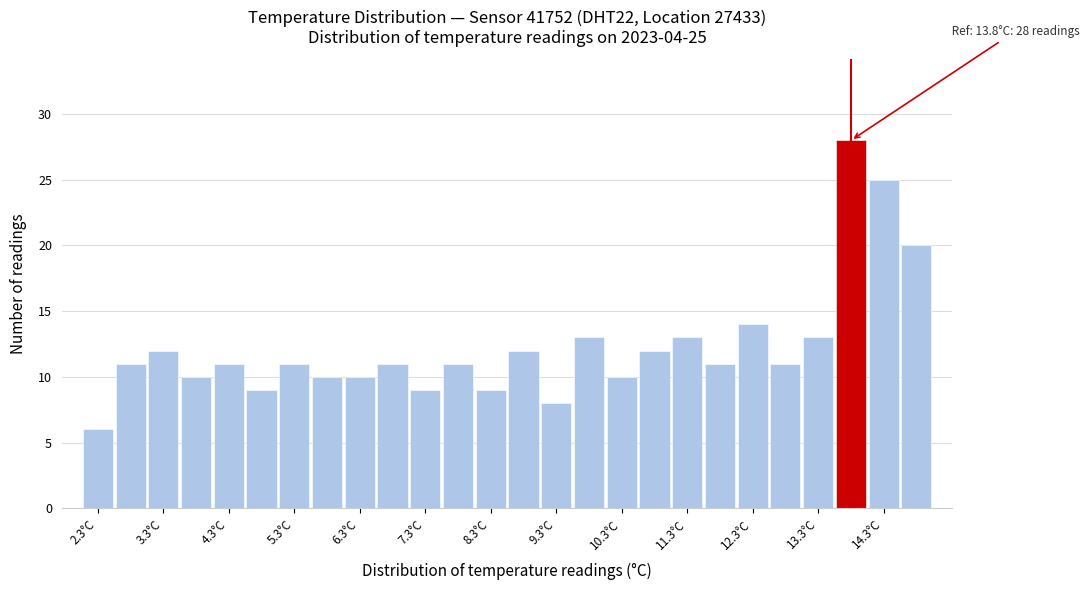

Over which range of the x-axis is the bar tallest?

13.55 to 14.05